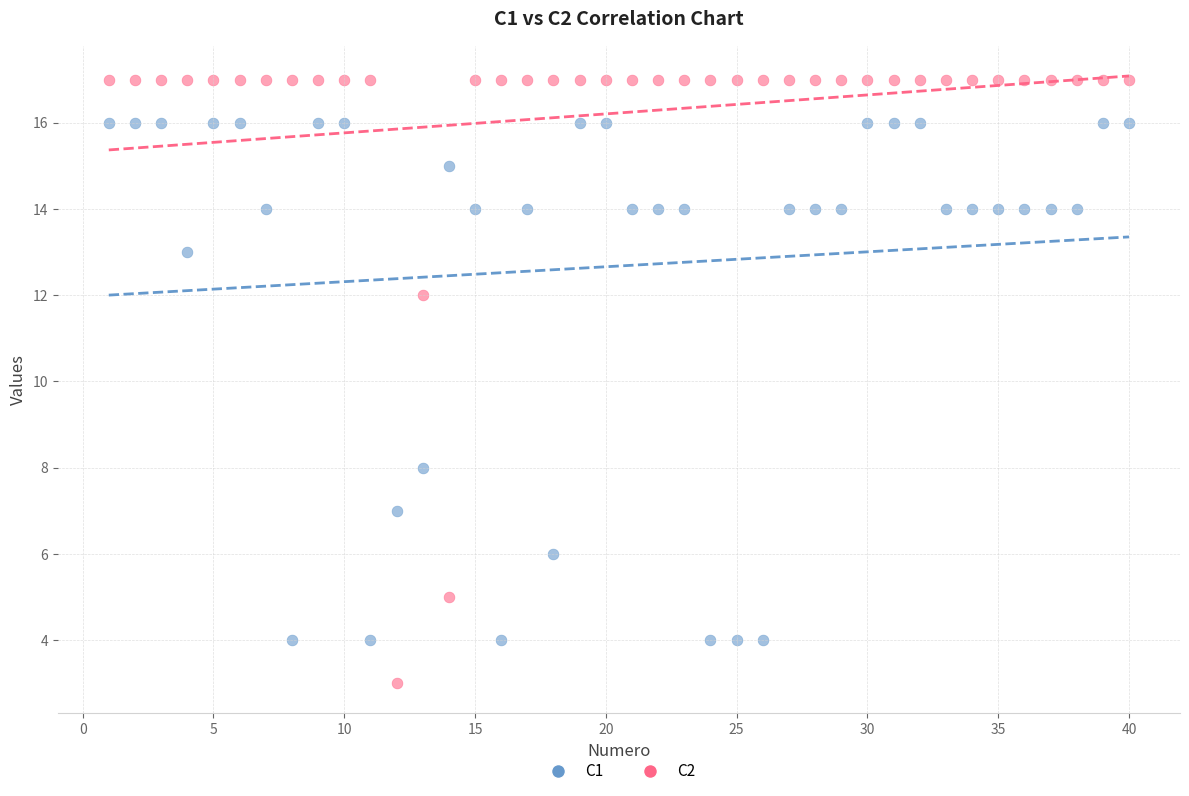

Across all data points, what is the range of X values (max minus min)?

39